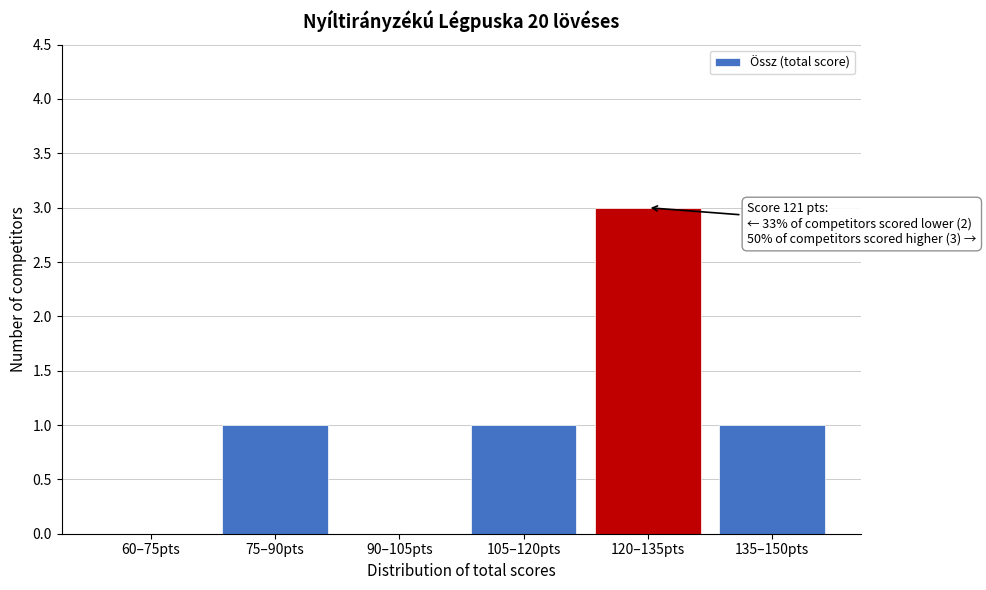

Reading left to right, extract all data points from this chart.

60–75pts=0	75–90pts=1	90–105pts=0	105–120pts=1	120–135pts=3	135–150pts=1